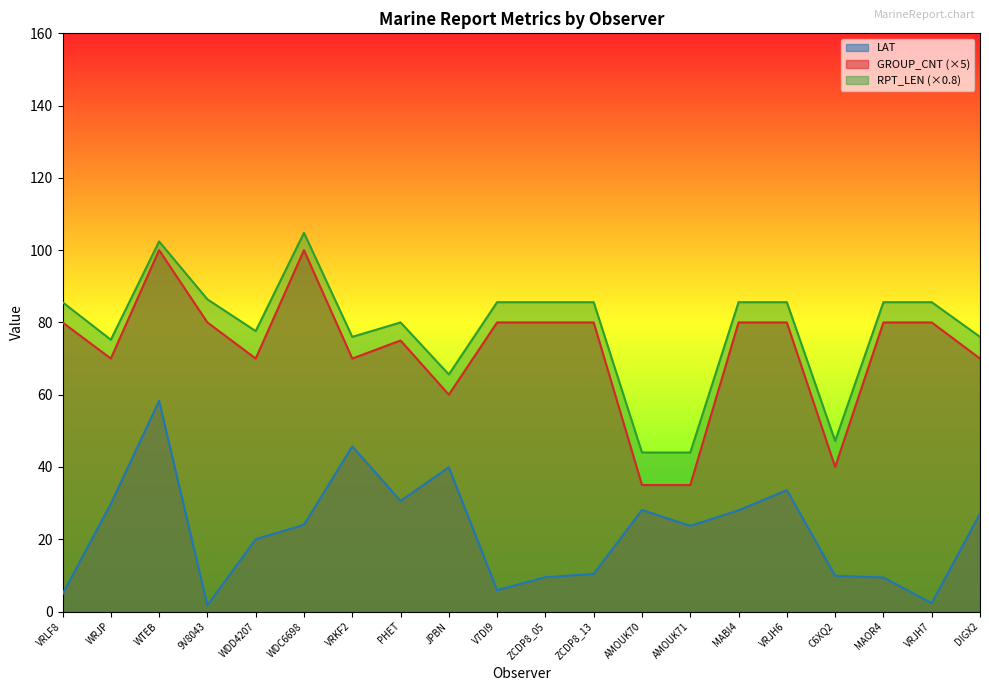

How many interior local peaks does the LAT series have?

5